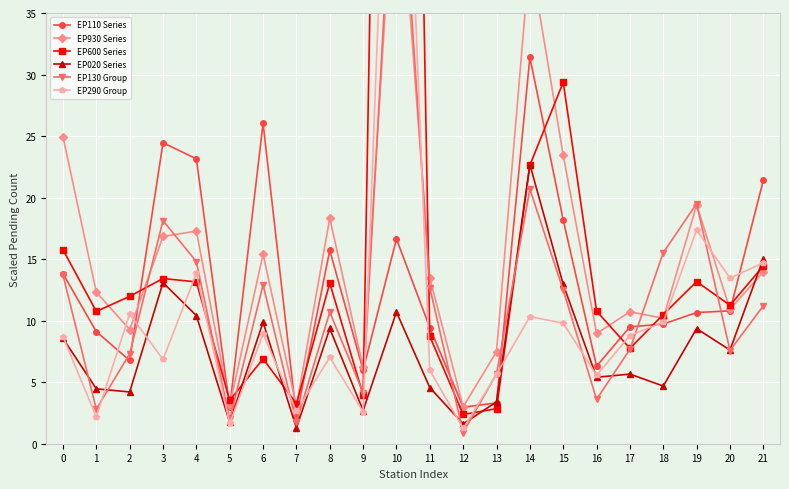

What is the difference between the highest and lowest values at 17?

5.1